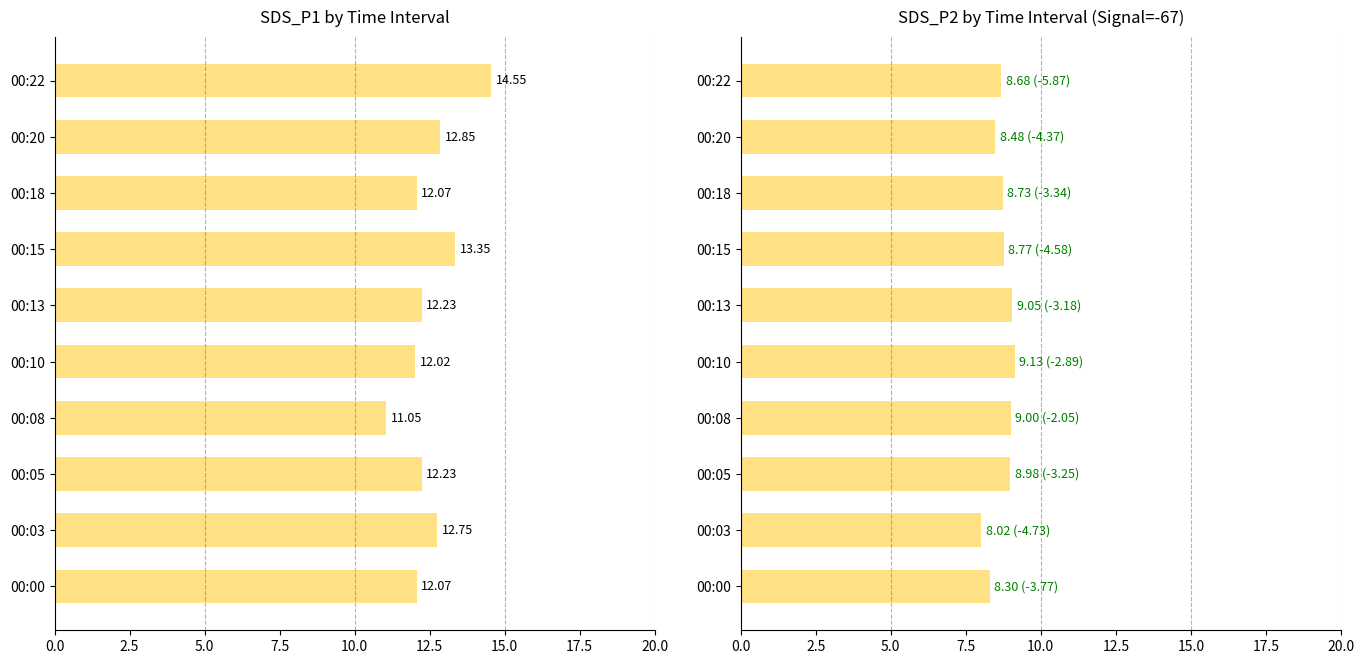

What is the lowest value of the SDS_P1 series?

11.1